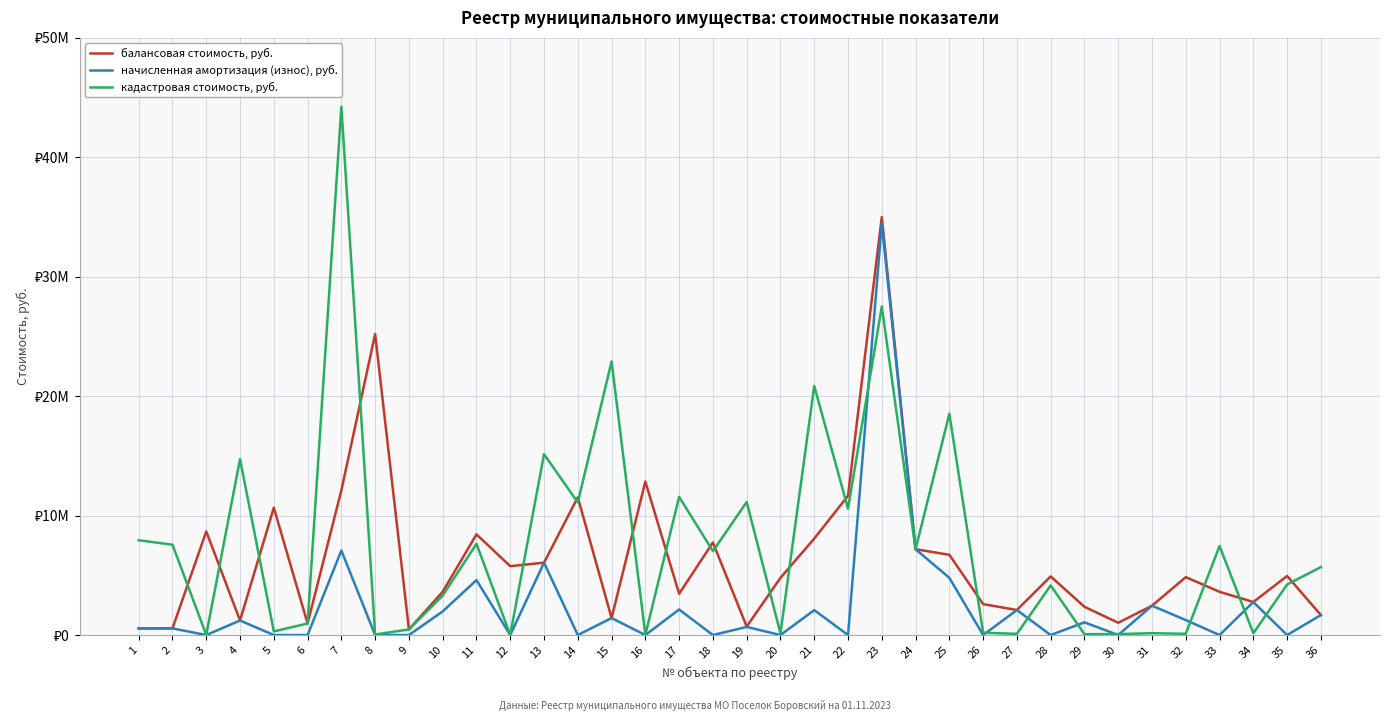

What are all the series names shown in the legend?

балансовая стоимость, руб., начисленная амортизация (износ), руб., кадастровая стоимость, руб.